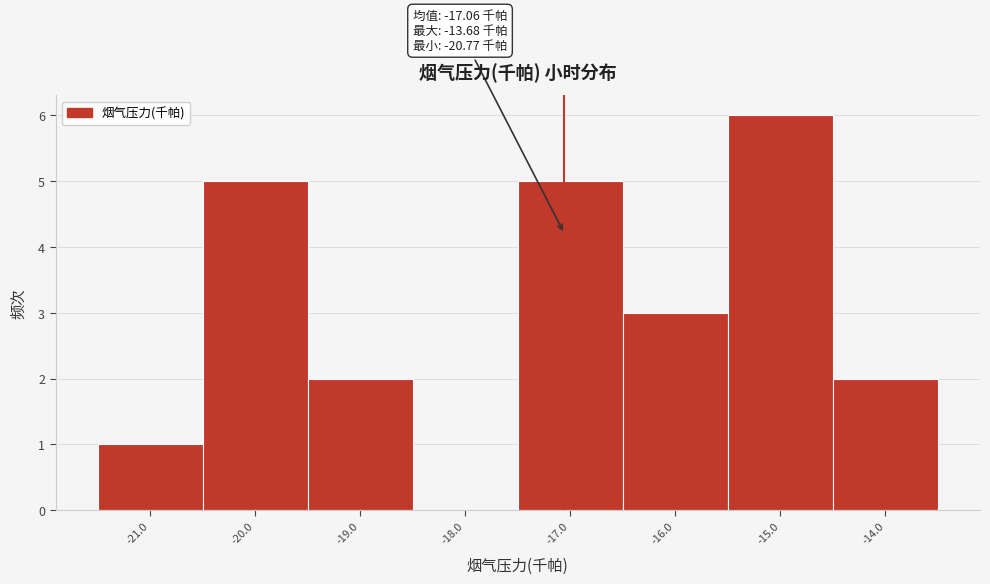

Which range on the x-axis has the tallest bar?

-15.5 to -14.5